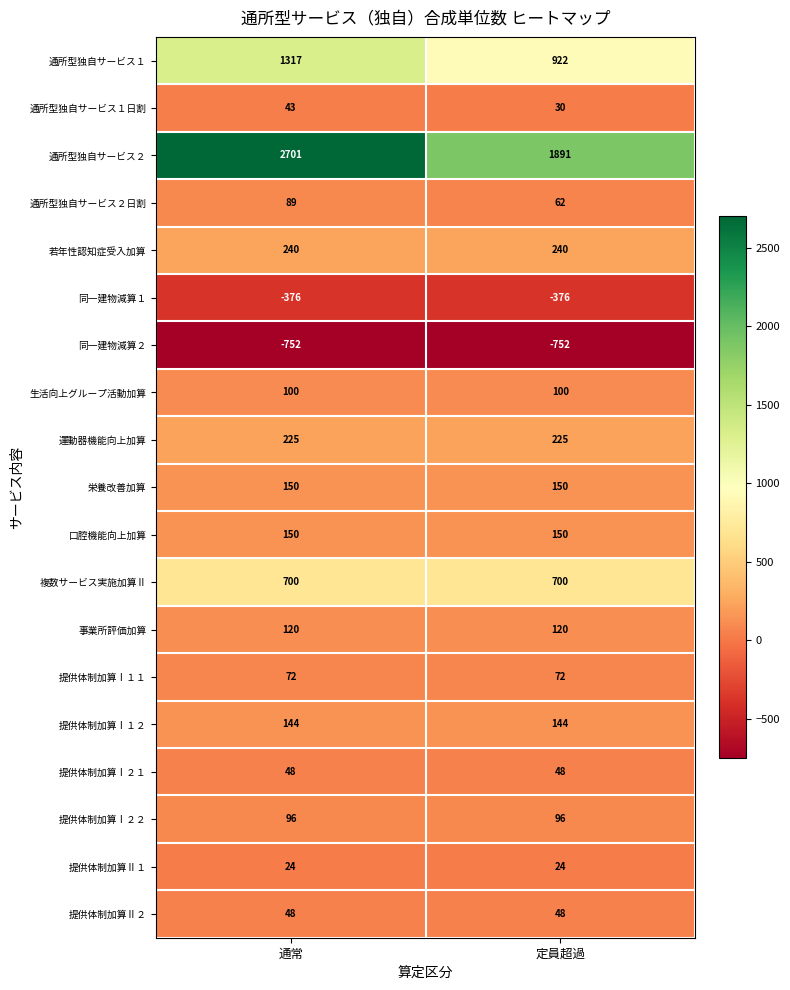

What is the greatest value displayed?

2701